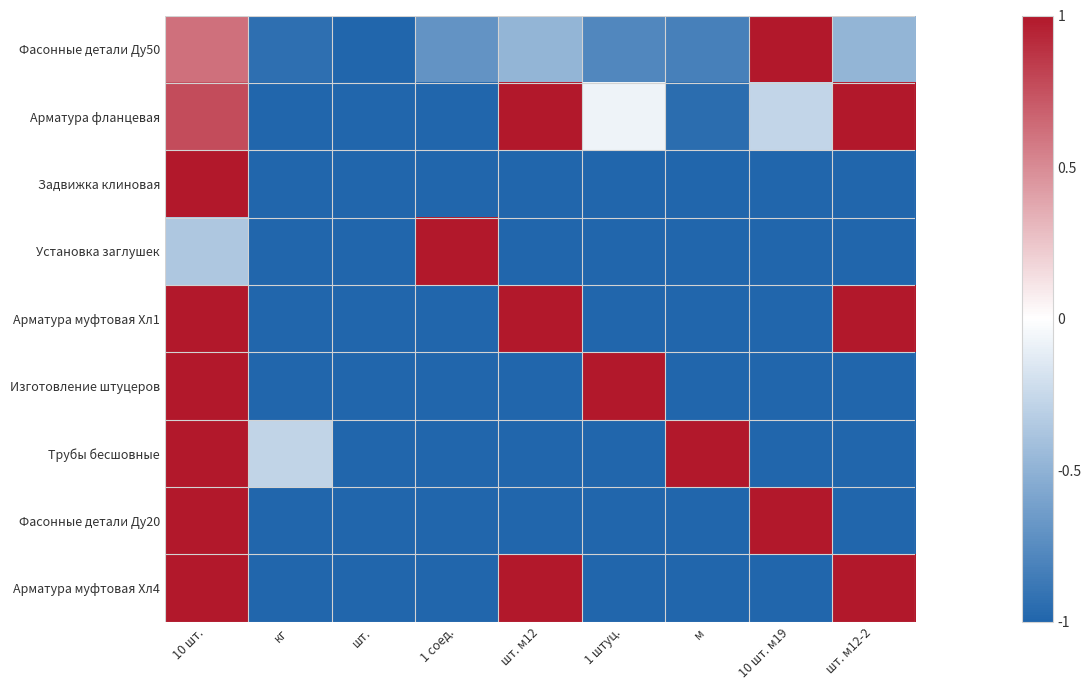

Which has a higher value, кг or шт. м12?

шт. м12